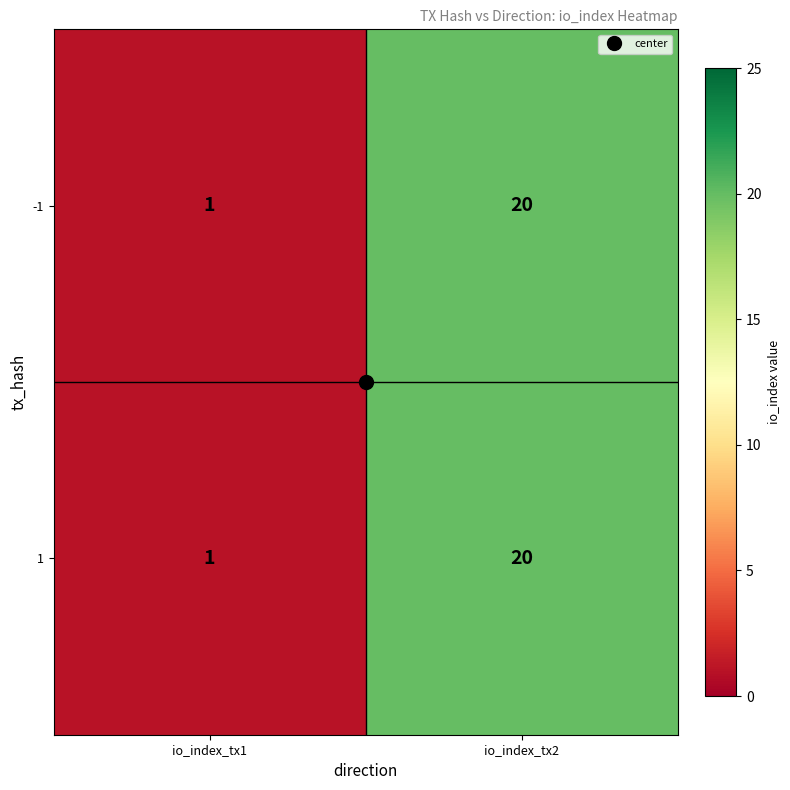

Where is -1 nearest to the value 10?

io_index_tx1